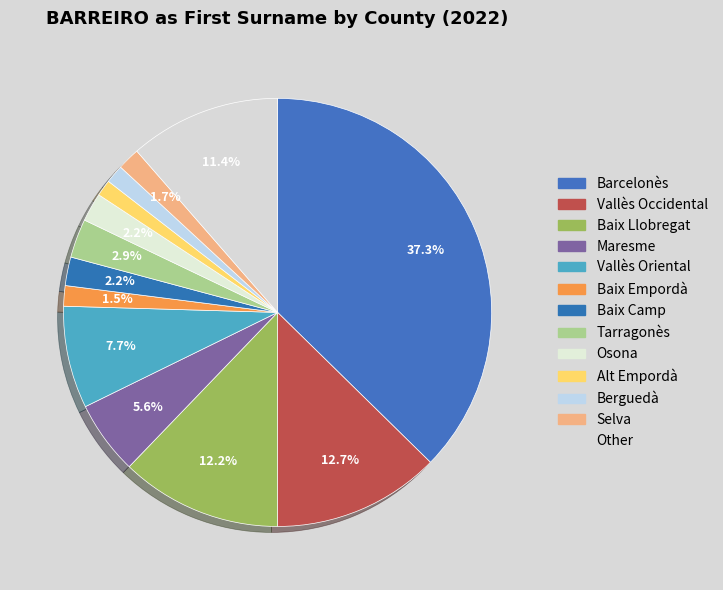

How many segments does this pie chart have?

13